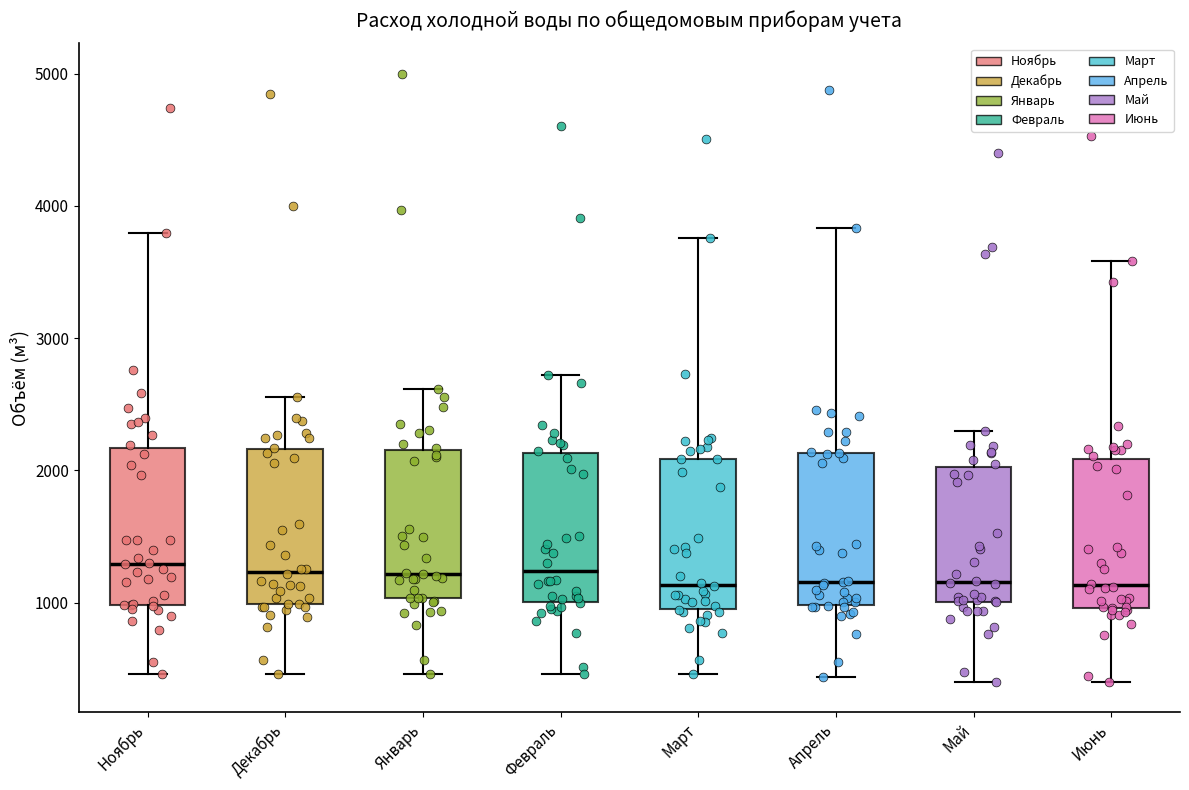

Reading left to right, transcribe this box plot: for each box, give where its median line is, the range the box spans, and where its two whiskers end, as read against the y-axis. The values are not printed on the chart, so give them approximately, as read against the axis.

Ноябрь: median 1300, box 1000 to 2200, whiskers 500 to 3800
Декабрь: median 1200, box 1000 to 2200, whiskers 500 to 2600
Январь: median 1200, box 1000 to 2200, whiskers 500 to 2600
Февраль: median 1200, box 1000 to 2100, whiskers 500 to 2700
Март: median 1100, box 1000 to 2100, whiskers 500 to 3800
Апрель: median 1200, box 1000 to 2100, whiskers 400 to 3800
Май: median 1200, box 1000 to 2000, whiskers 400 to 2300
Июнь: median 1100, box 1000 to 2100, whiskers 400 to 3600